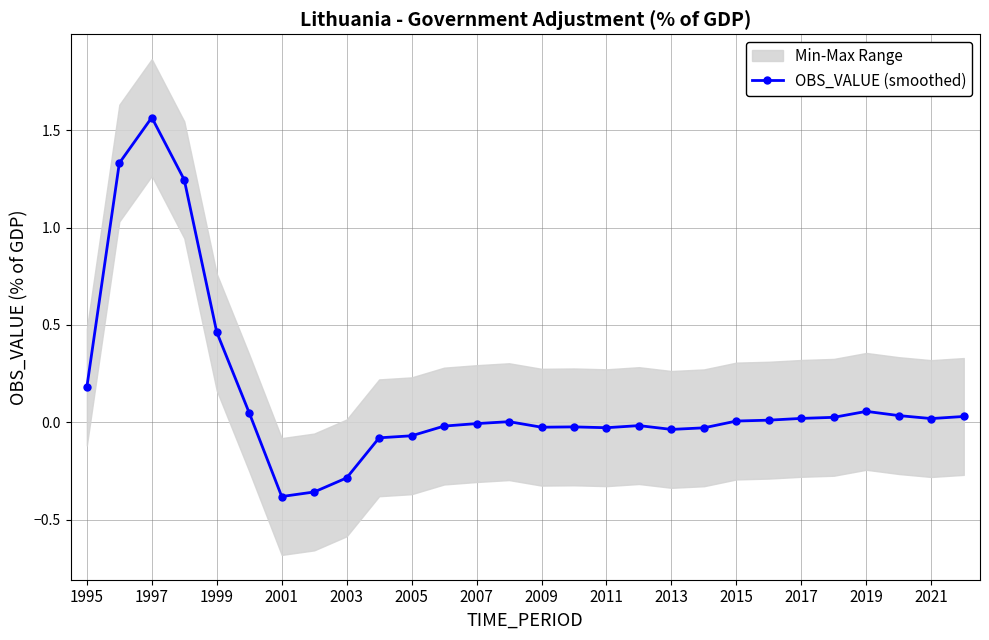

How many categories are shown in the chart?

28